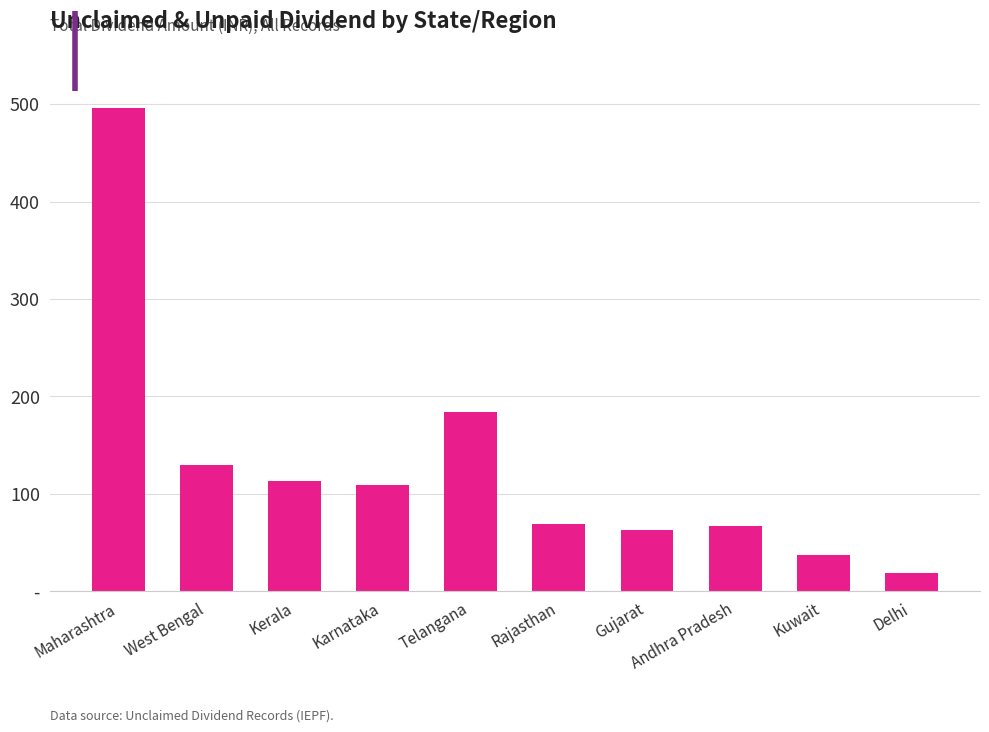

What is the difference between the values at Rajasthan and Gujarat?

7.0